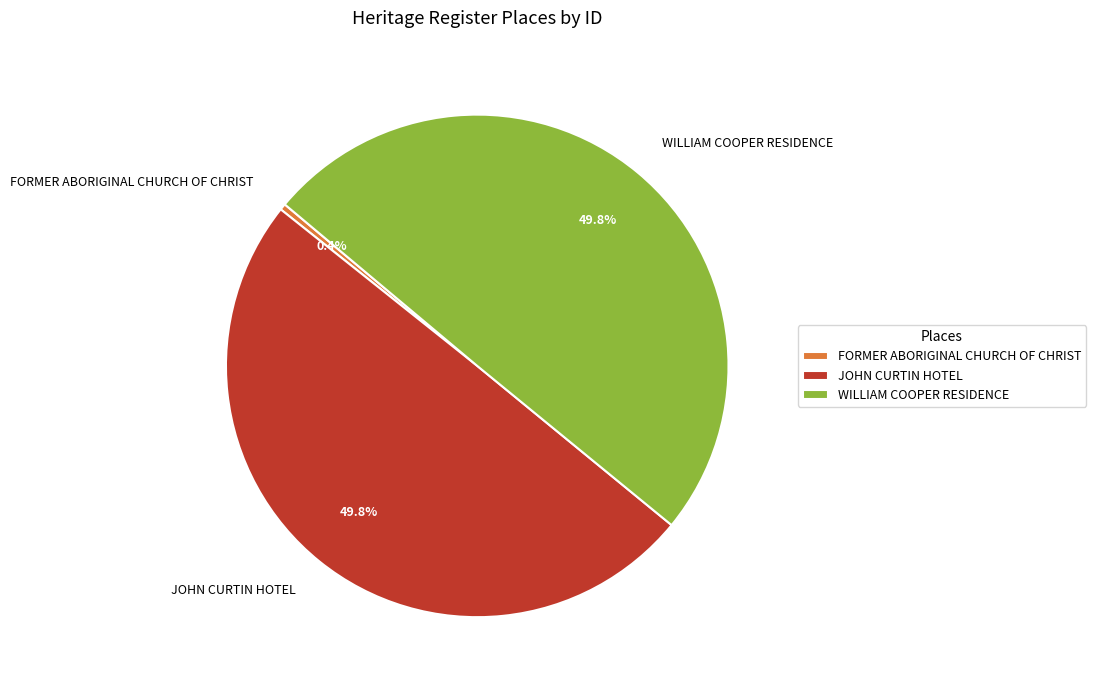

What is the ratio of the value at JOHN CURTIN HOTEL to the value at WILLIAM COOPER RESIDENCE?

1.0